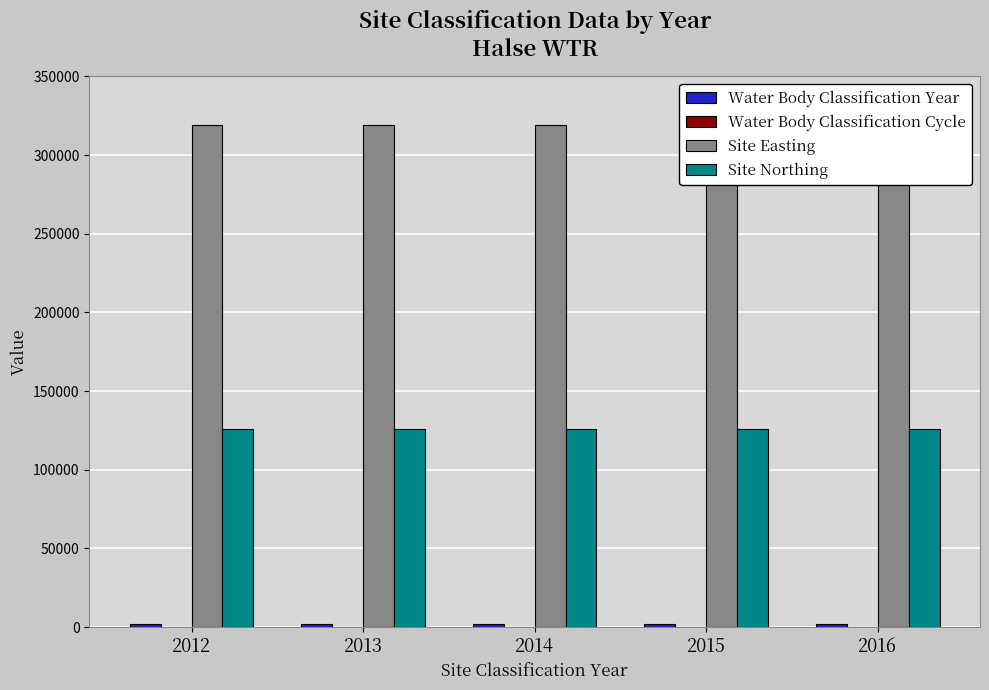

What is the difference between the highest and lowest values at 2014?

319009